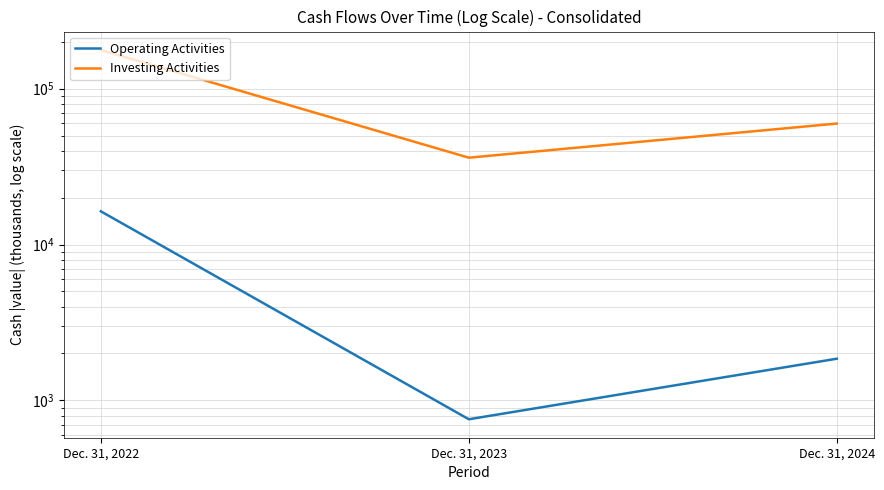

At which category is the sum across all series the highest?

Dec. 31, 2022